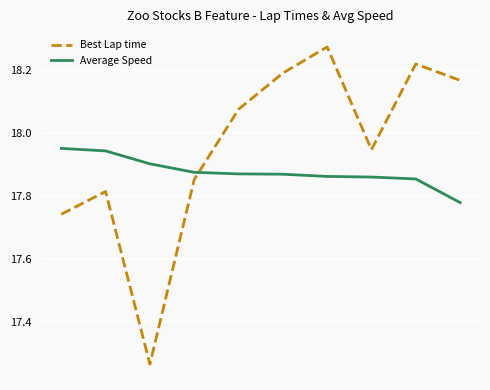

Which series has the widest spread of values?

Best Lap time